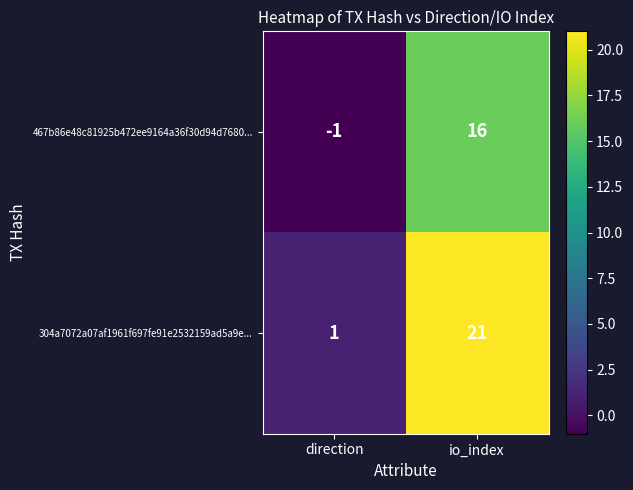

Read the 467b86e48c81925b472ee9164a36f30d94d7680... value at io_index, to the nearest 5.

15